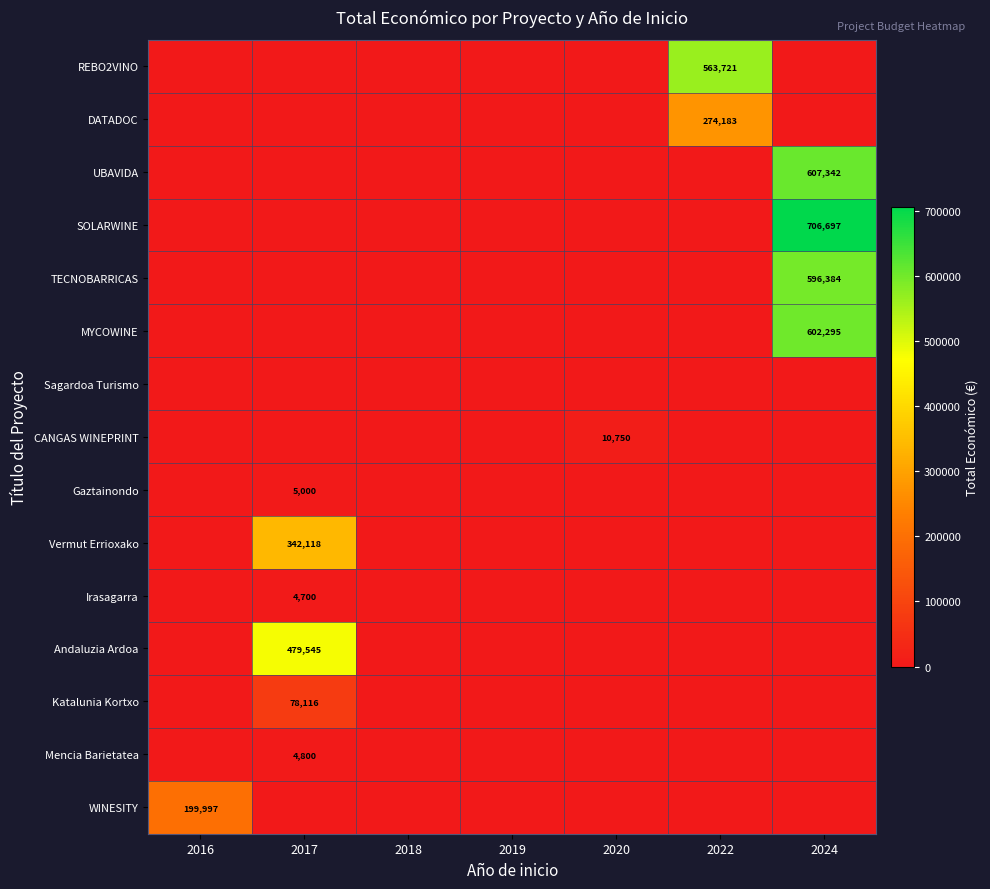

How many data points does each series have?

7